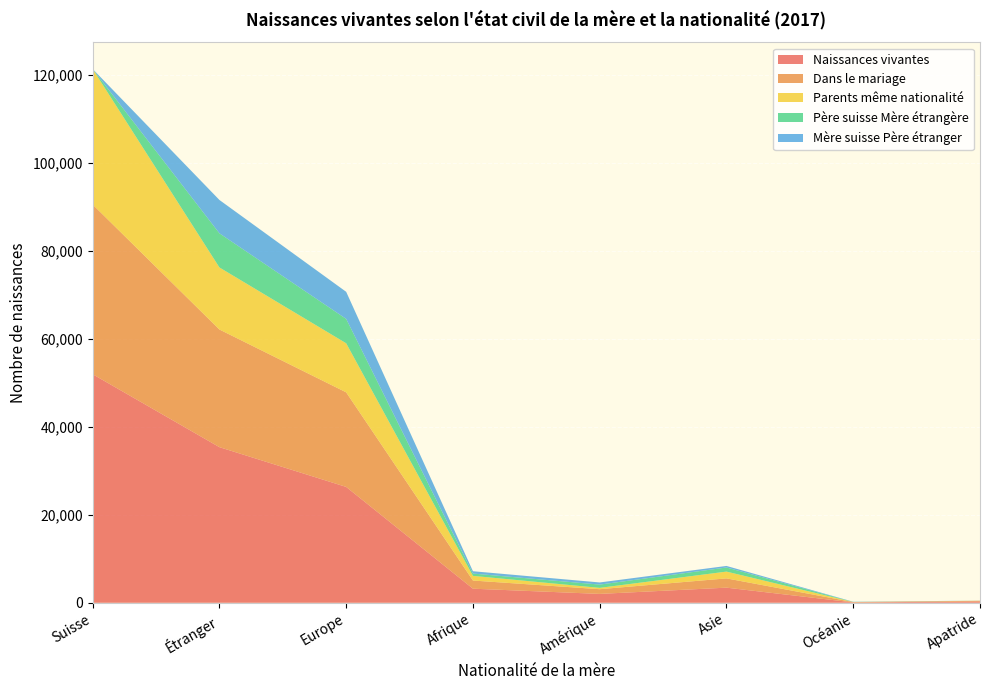

Reading left to right, list all the values displayed in this chart.

Naissances vivantes: Suisse=51985	Étranger=35395	Europe=26352	Afrique=3202	Amérique=2017	Asie=3439	Océanie=80	Apatride=306
Dans le mariage: Suisse=38595	Étranger=26762	Europe=21512	Afrique=1856	Amérique=1073	Asie=2108	Océanie=80	Apatride=133
Parents même nationalité: Suisse=30833	Étranger=14114	Europe=11160	Afrique=1062	Amérique=302	Asie=1544	Océanie=14	Apatride=32
Père suisse Mère étrangère: Suisse=0	Étranger=7762	Europe=5542	Afrique=523	Amérique=743	Asie=933	Océanie=20	Apatride=1
Mère suisse Père étranger: Suisse=0	Étranger=7588	Europe=6161	Afrique=531	Amérique=487	Asie=354	Océanie=39	Apatride=16